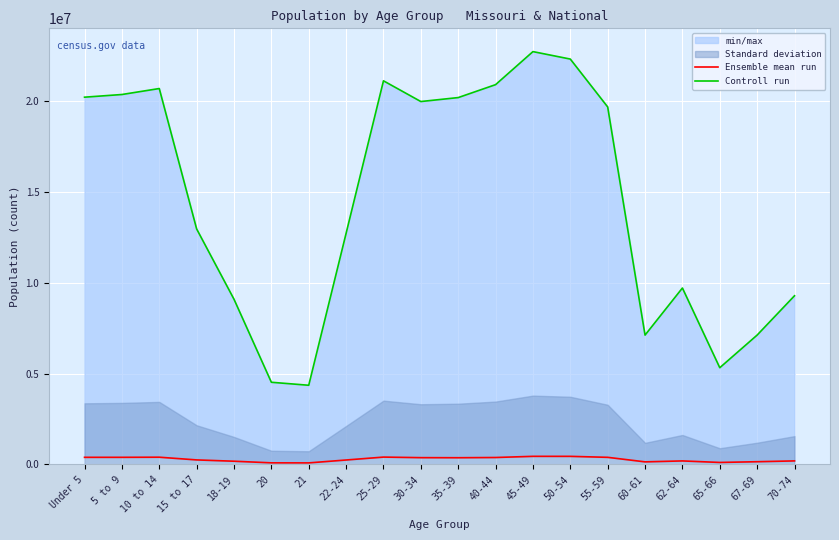

What is the average value of the Controll run series?

14509549